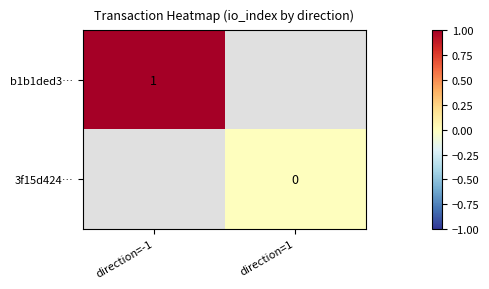

Is it true that b1b1ded3… equals 1 at direction=-1?

True